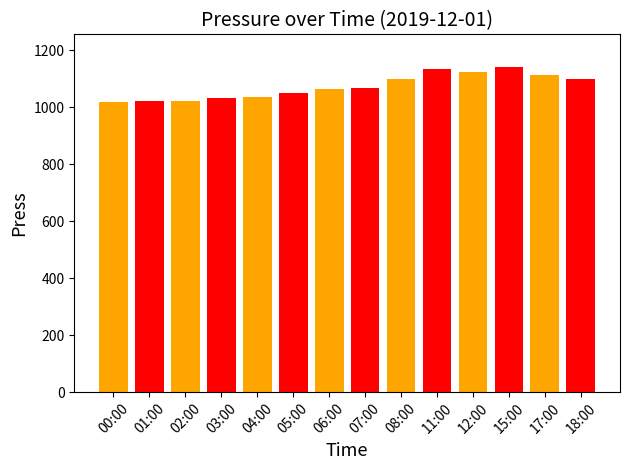

What position from the right is 07:00?

7